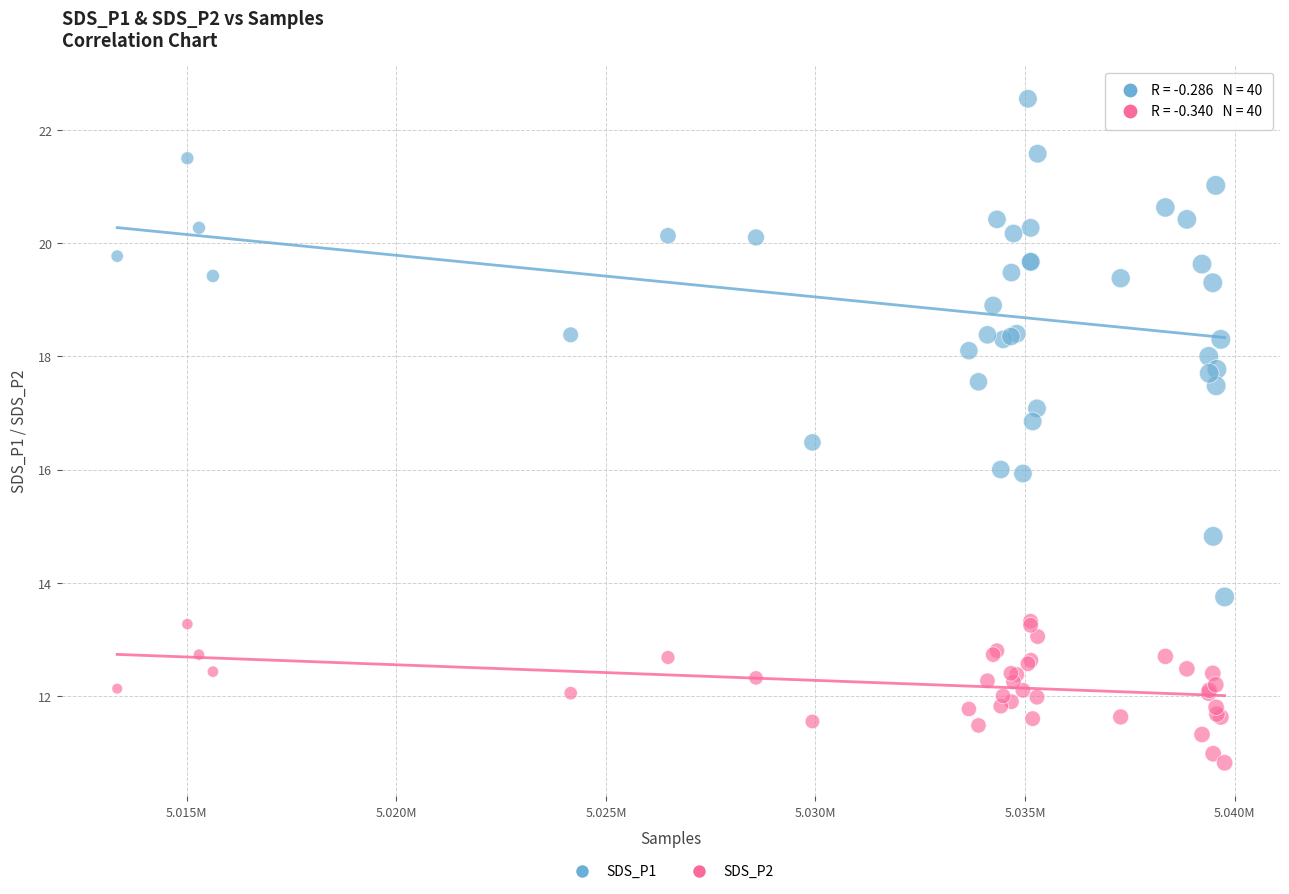

What are all the series names shown in the legend?

SDS_P1, SDS_P2